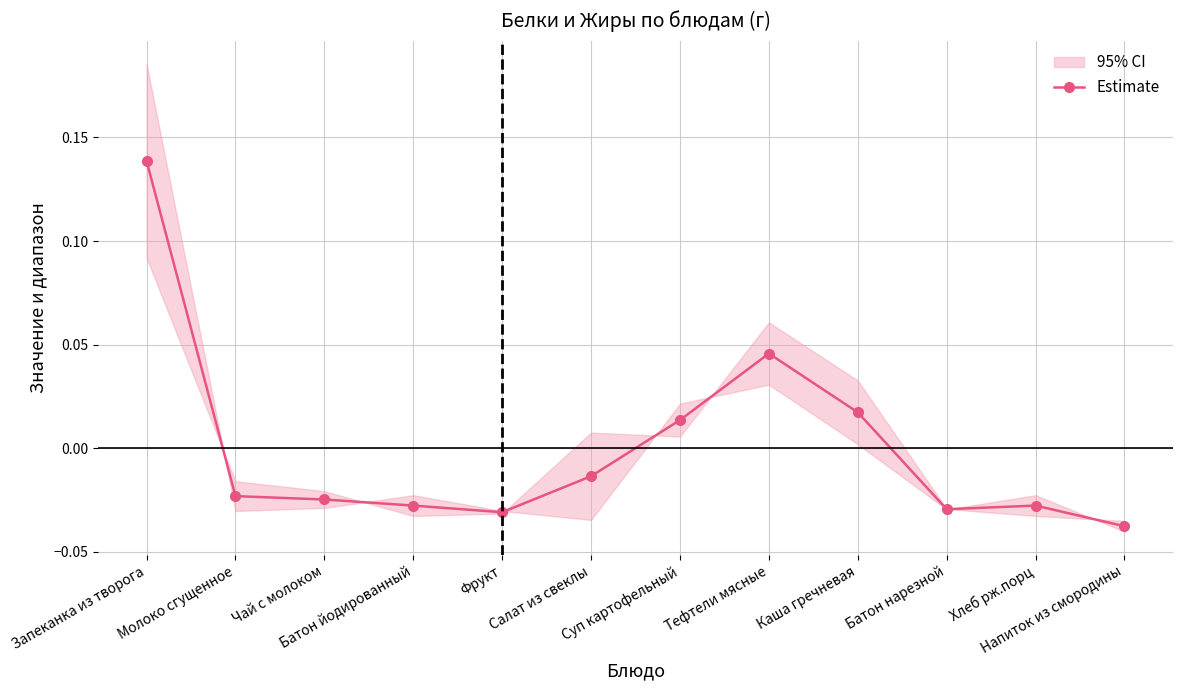

What value does the data have at Запеканка из творога?

0.1